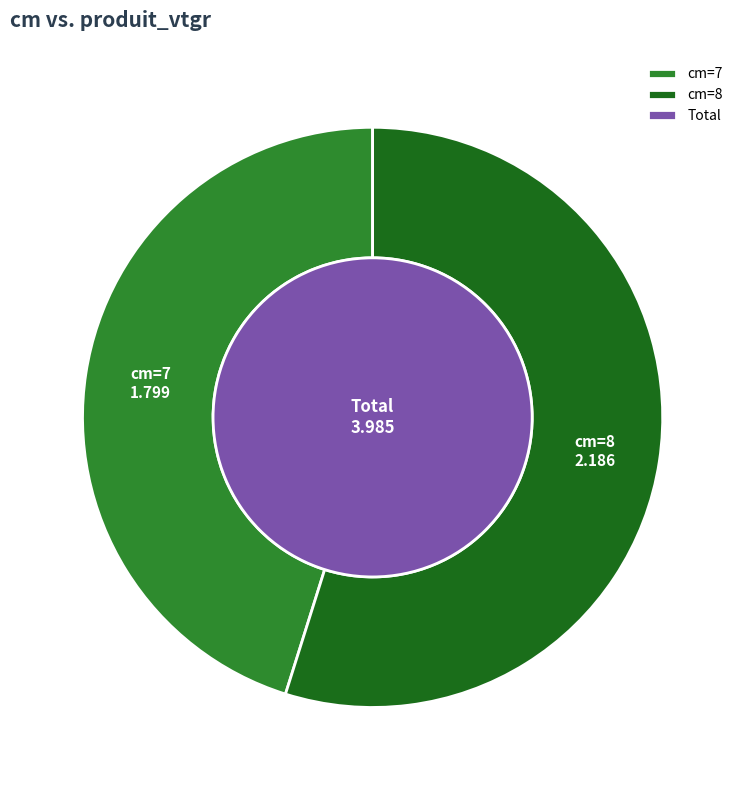

Which slice is the smallest?

7